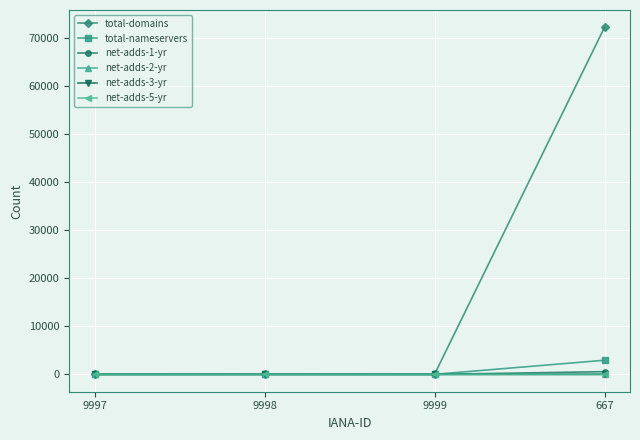

Which series has the widest spread of values?

total-domains